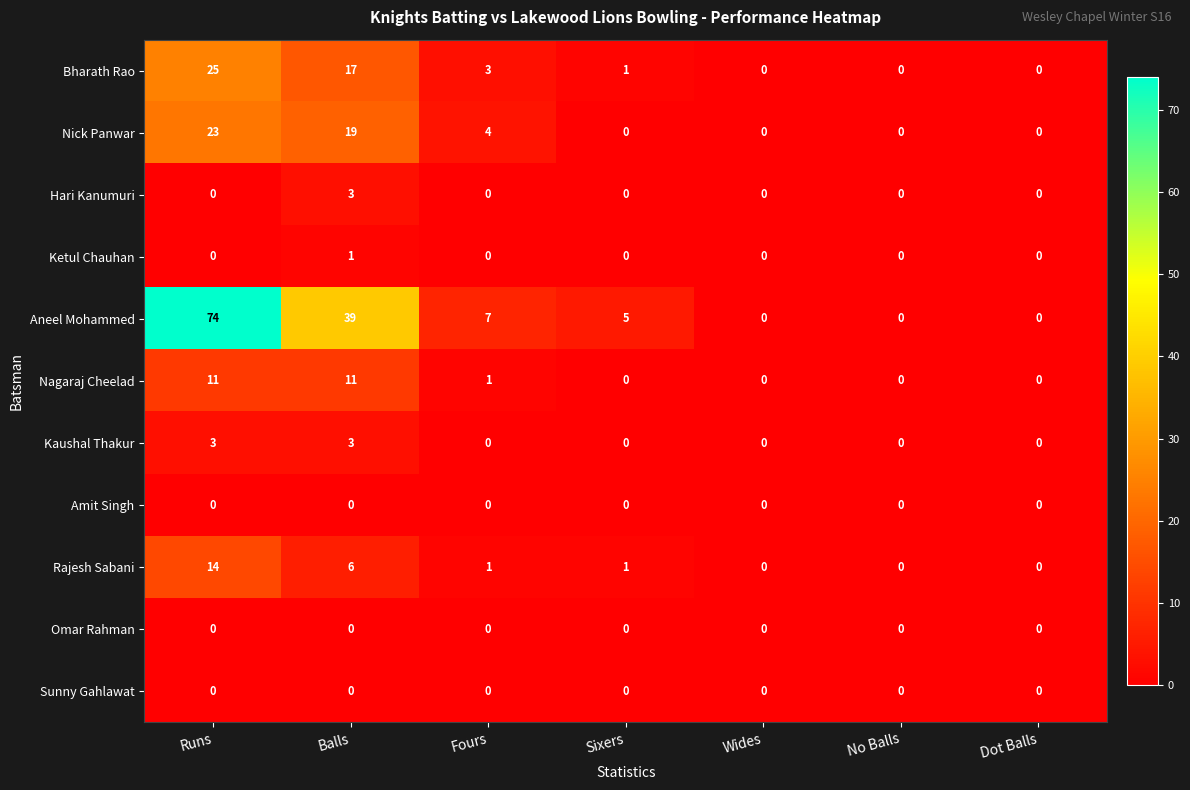

At which label is Nagaraj Cheelad closest to 5?

Fours